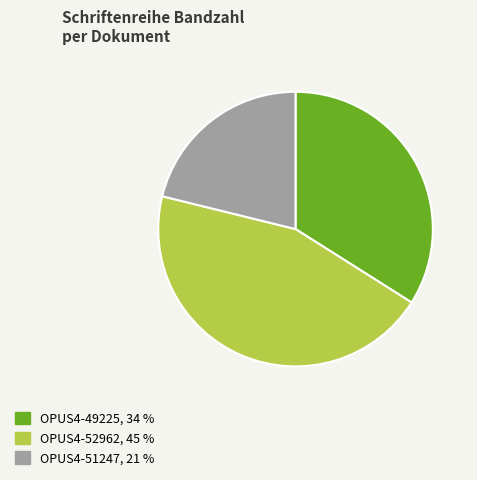

True or false: OPUS4-52962 accounts for 45% of the total.

True